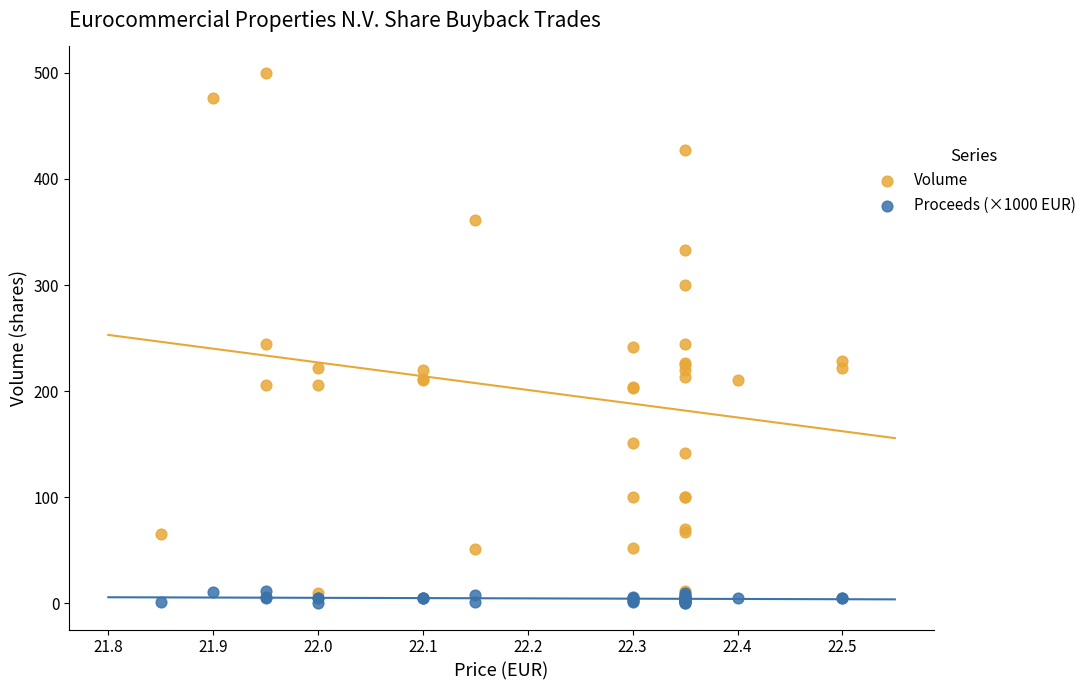

Which series contains the highest Y value?

Volume